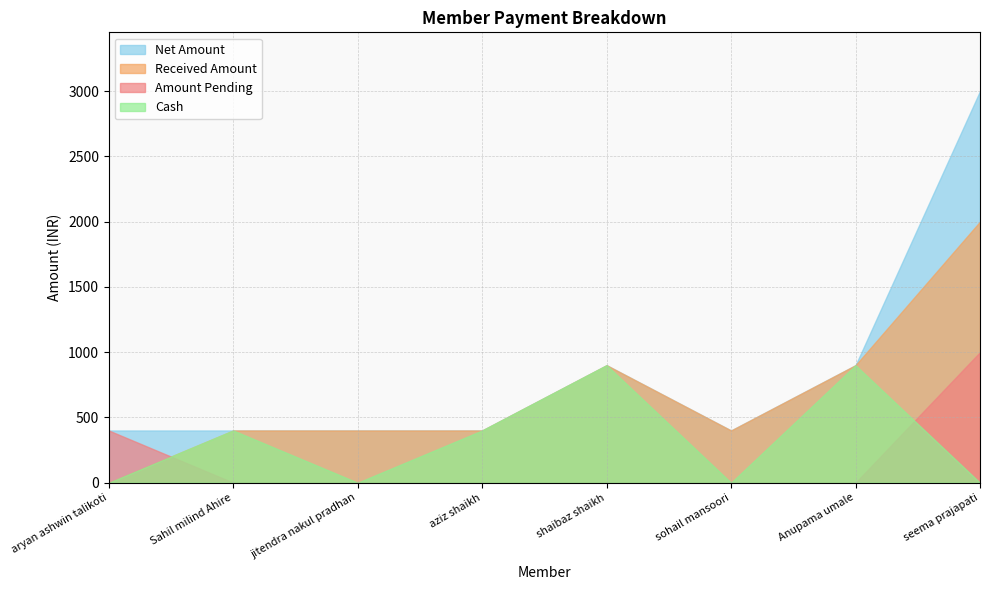

What is the sum of all Cash values?

2600